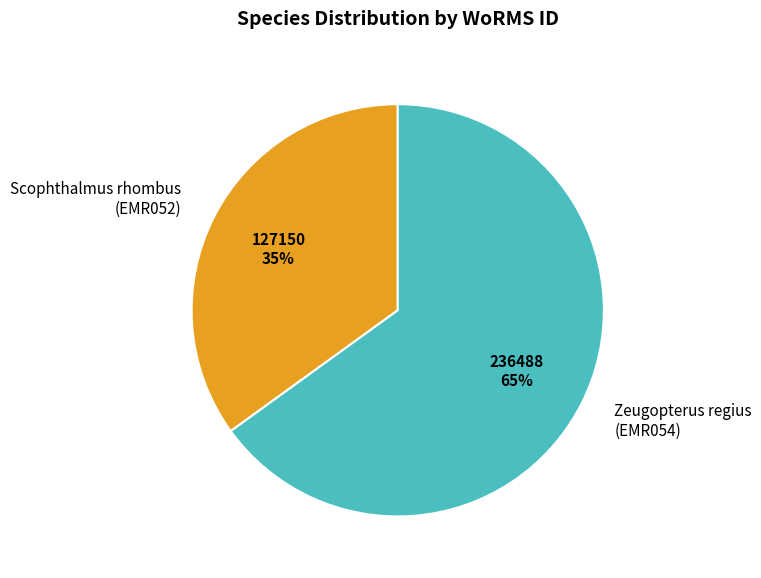

Is the sum of Scophthalmus rhombus (EMR052) and Zeugopterus regius (EMR054) greater than half?

Yes